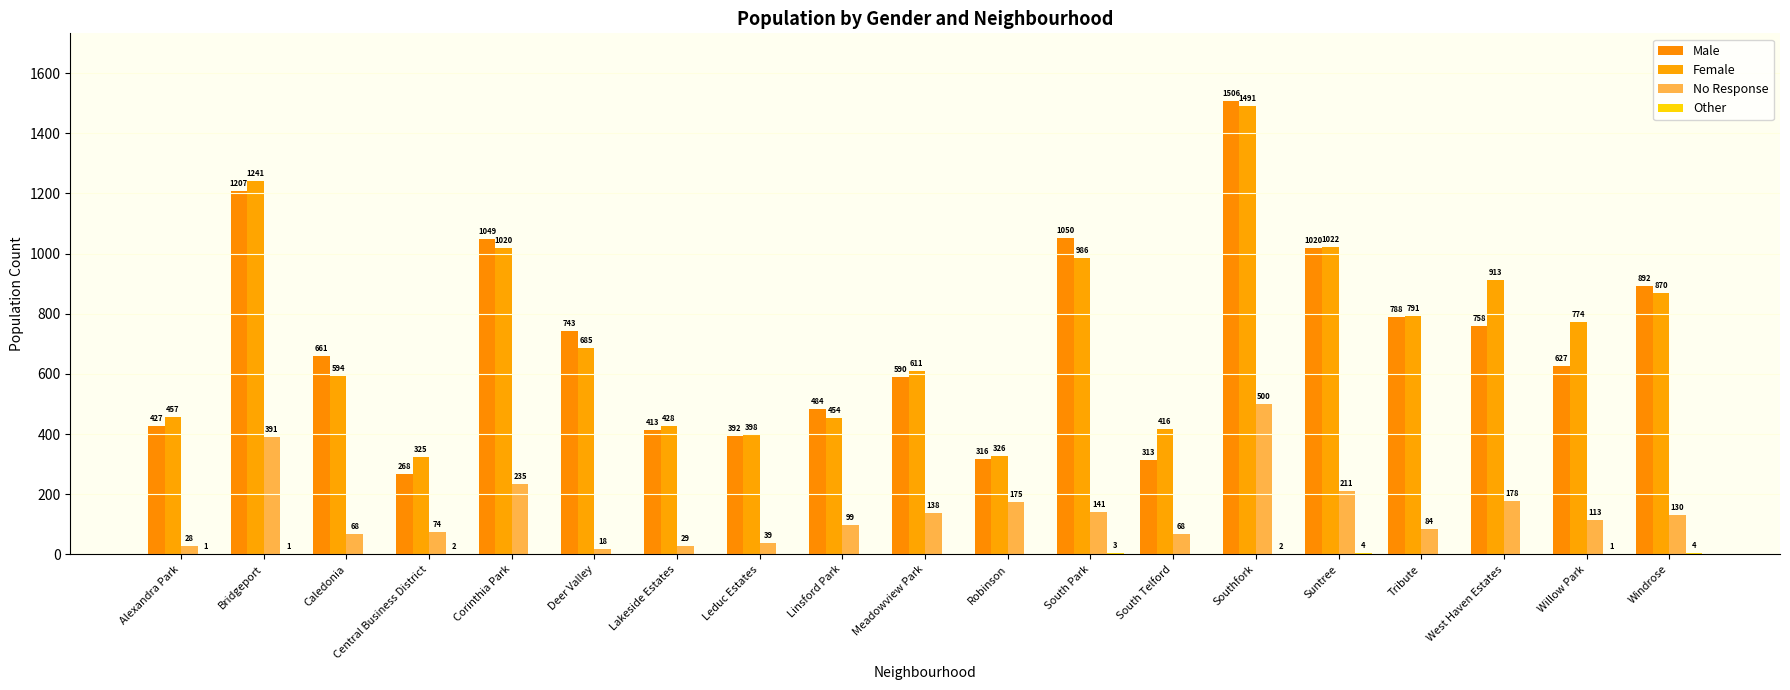

How many groups of bars are there?

19